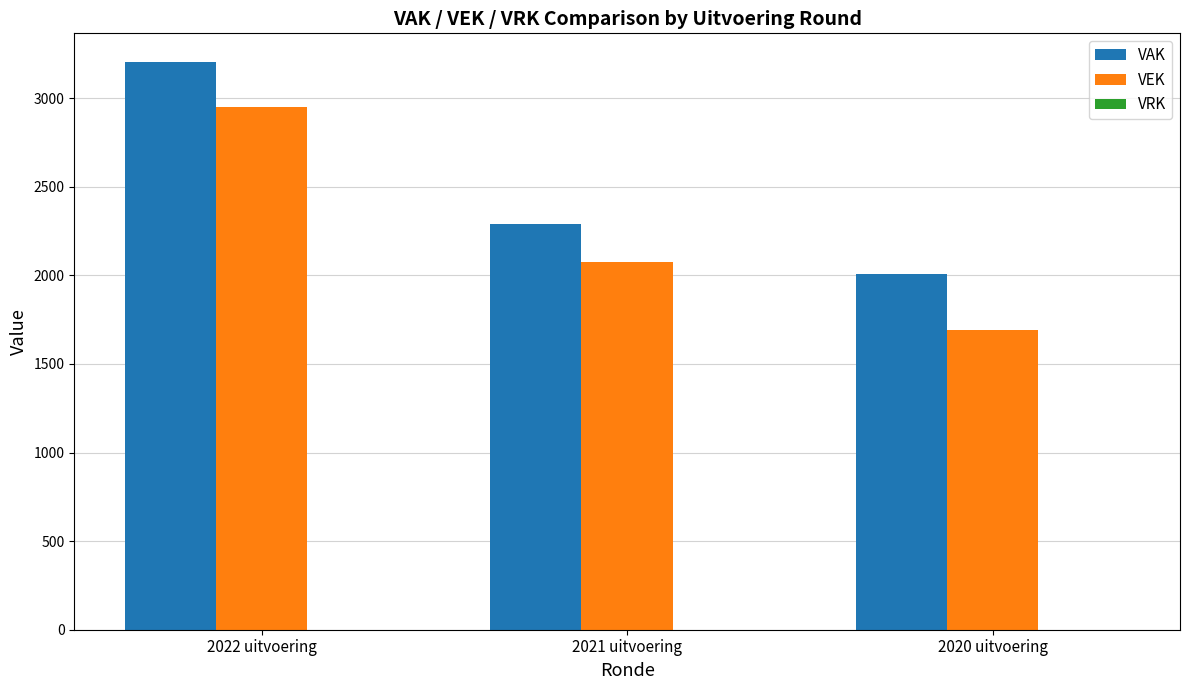

What position from the left is 2022 uitvoering?

1